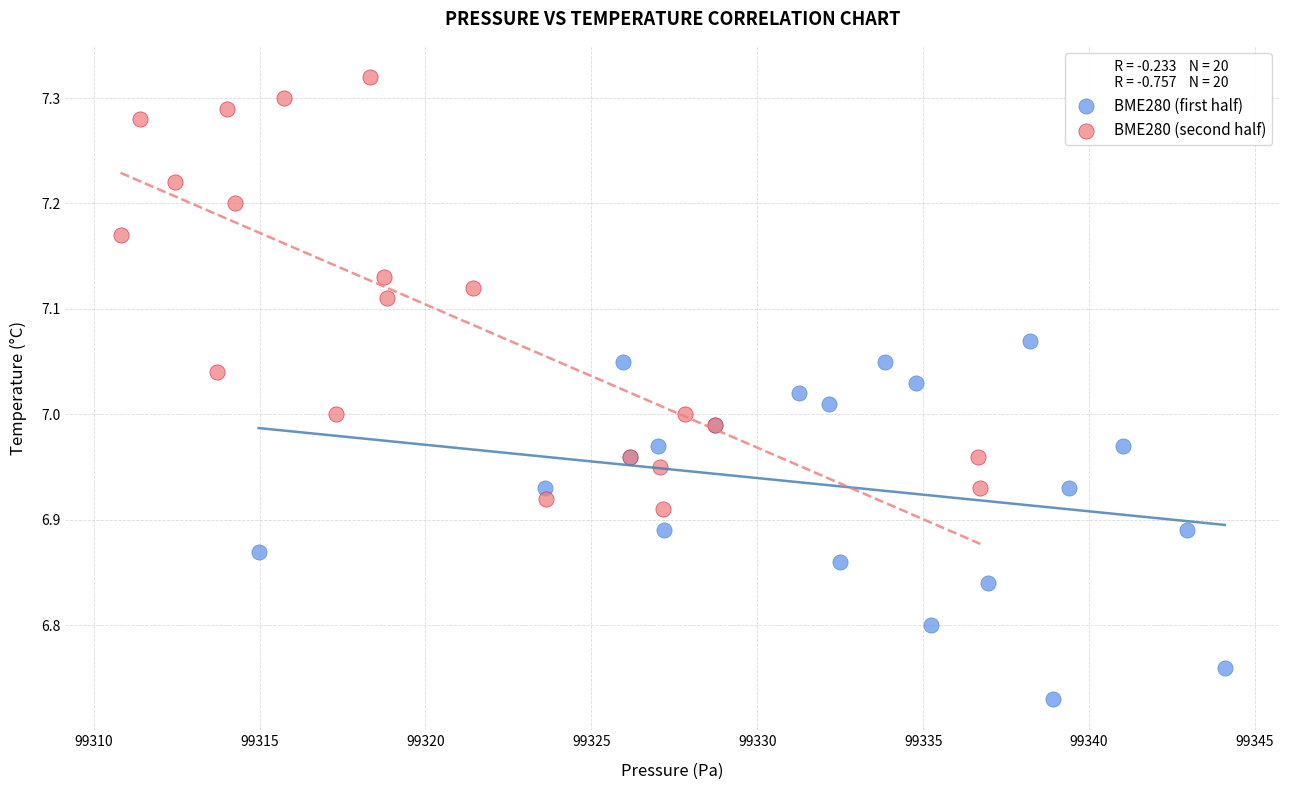

Which series reaches the maximum Y coordinate?

BME280 (second half)